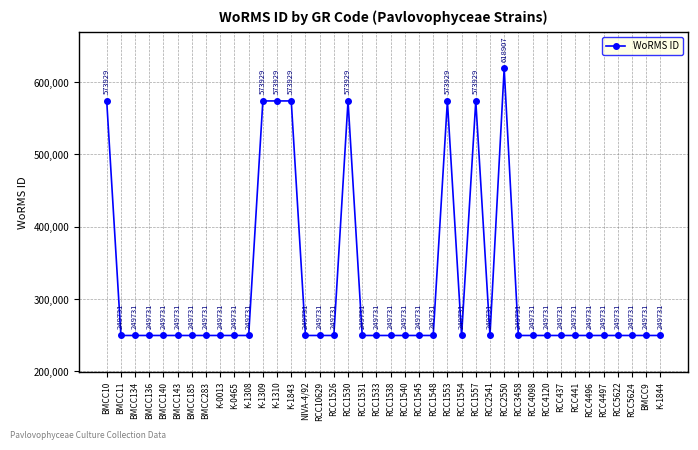

What position from the right is RCC1540?

19